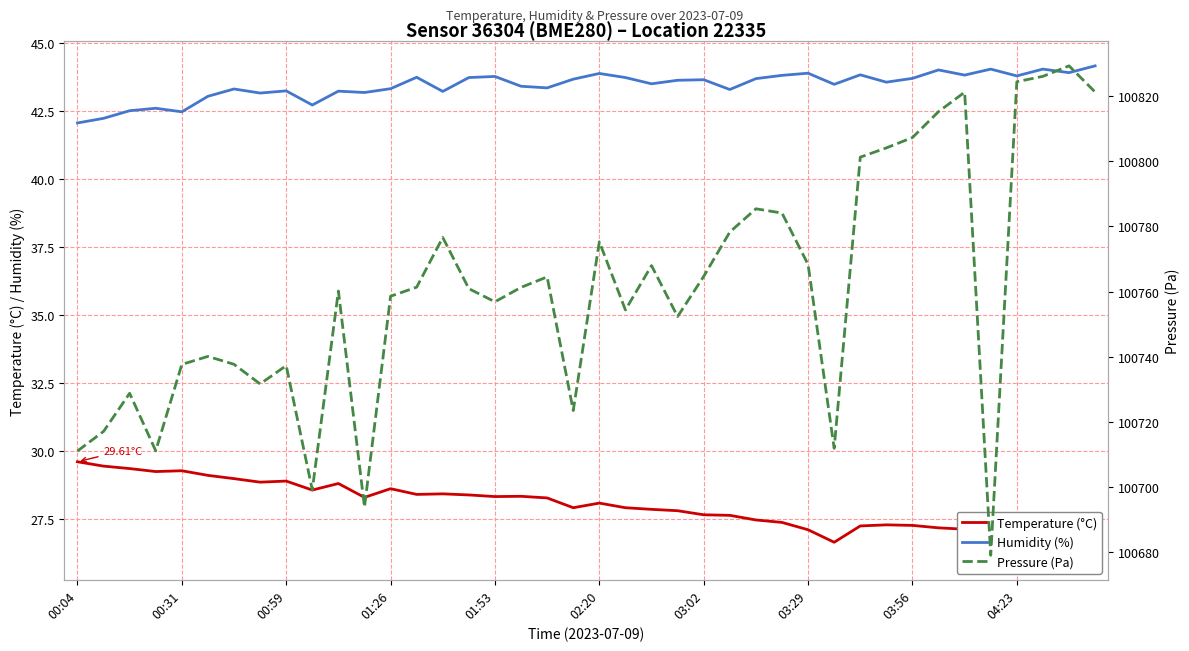

What is the greatest value displayed?

100829.4